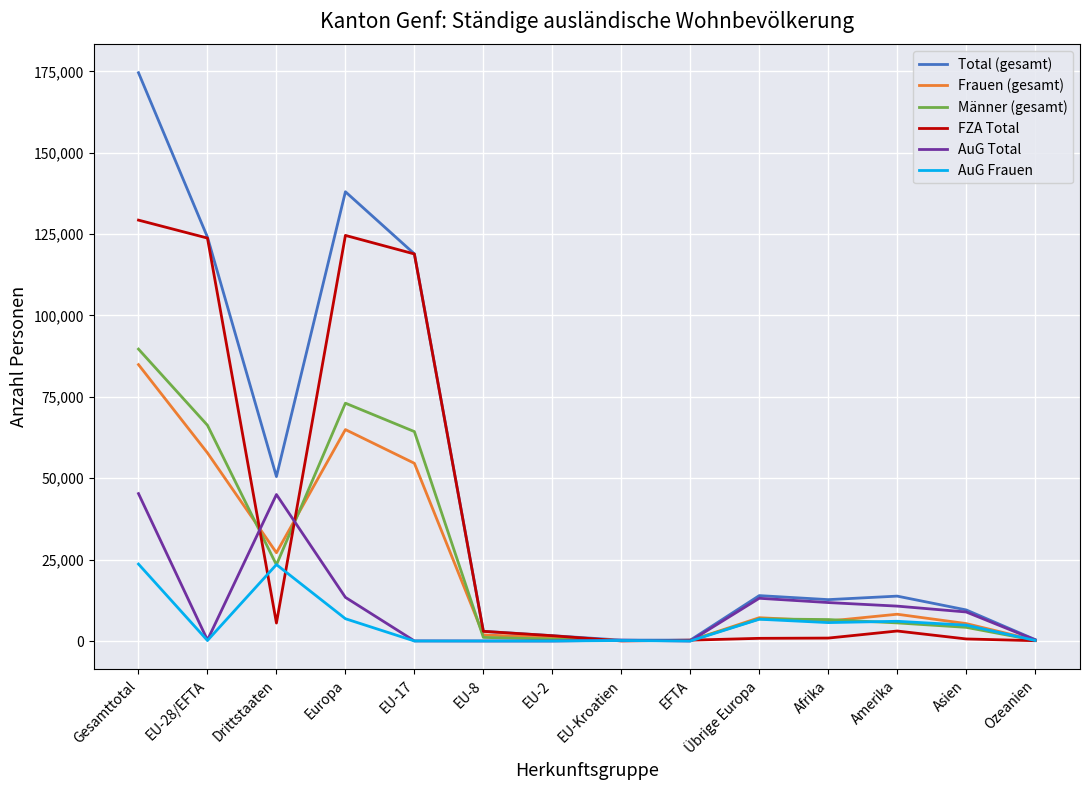

What position from the right is EFTA?

6